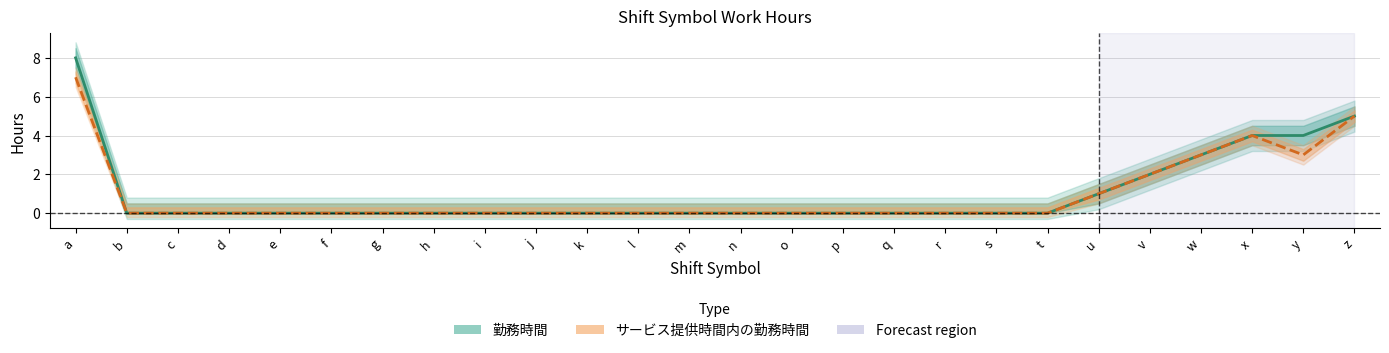

At how many categories does at least one series exceed 7?

1